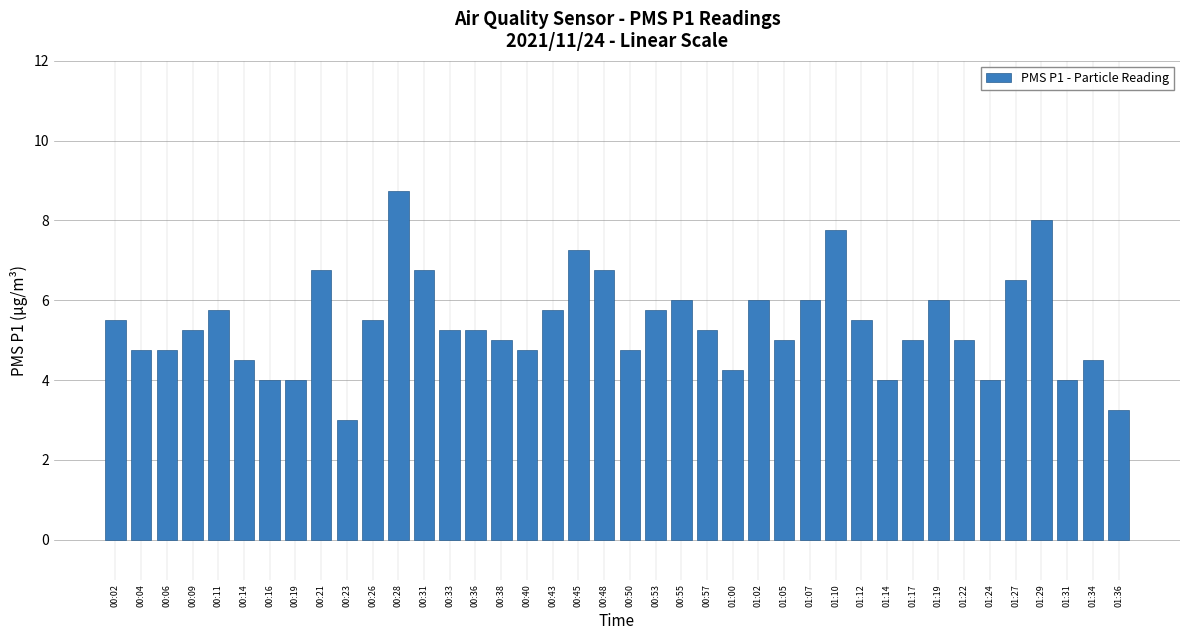

The value at 00:55 is 7.8. True or false?

False